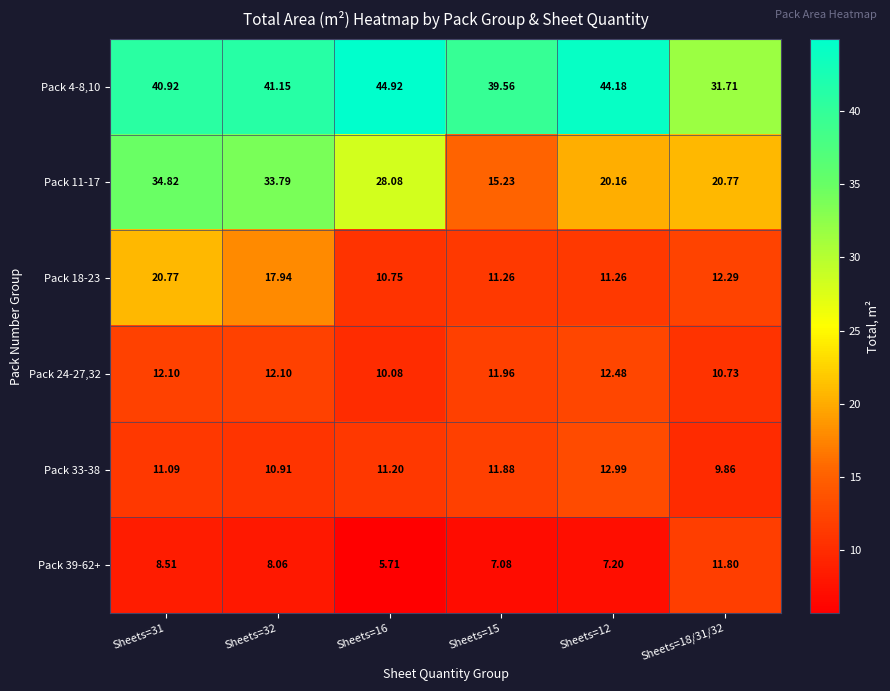

Which label corresponds to the smallest value in the chart?

Sheets=16